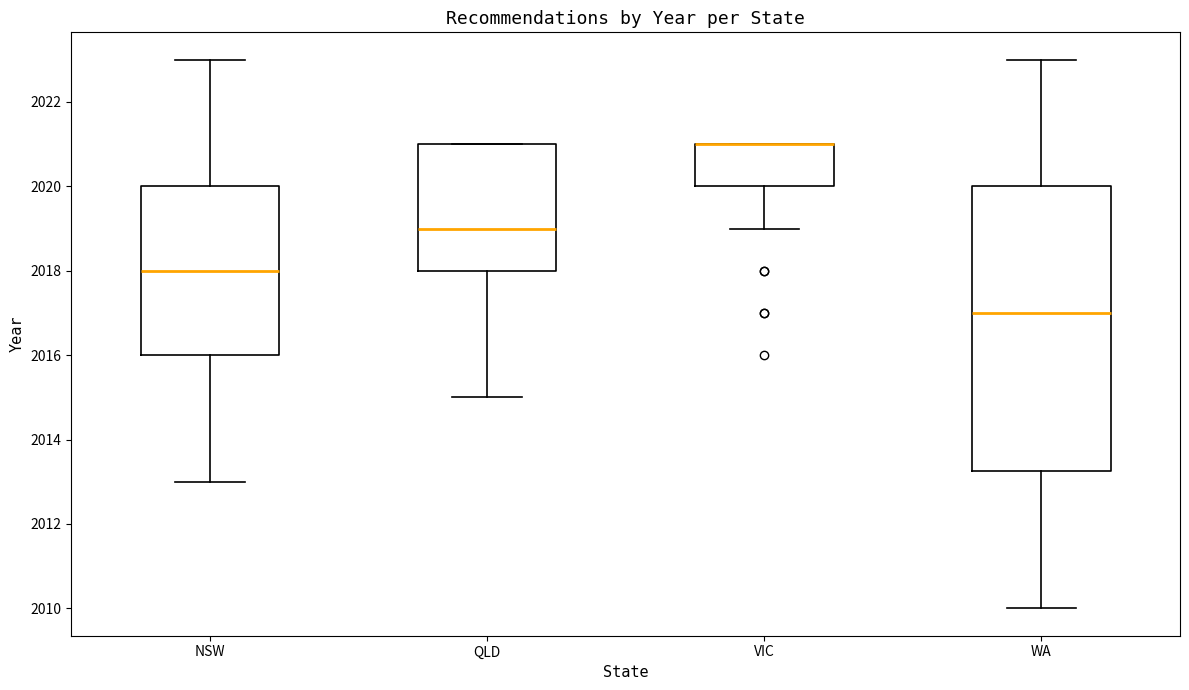

Comparing the boxes themselves (not the whiskers), which one is the tallest?

WA